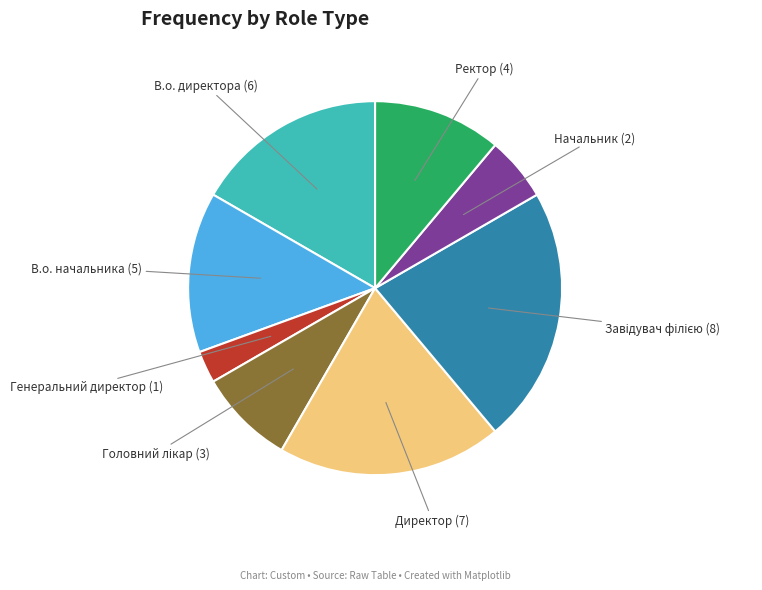

Count the number of slices in the pie.

8